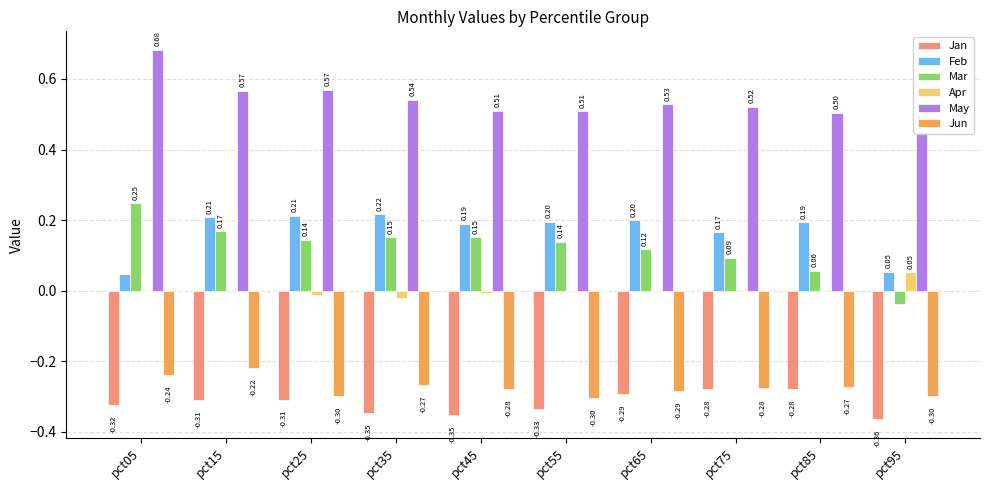

How many categories are shown in the chart?

10